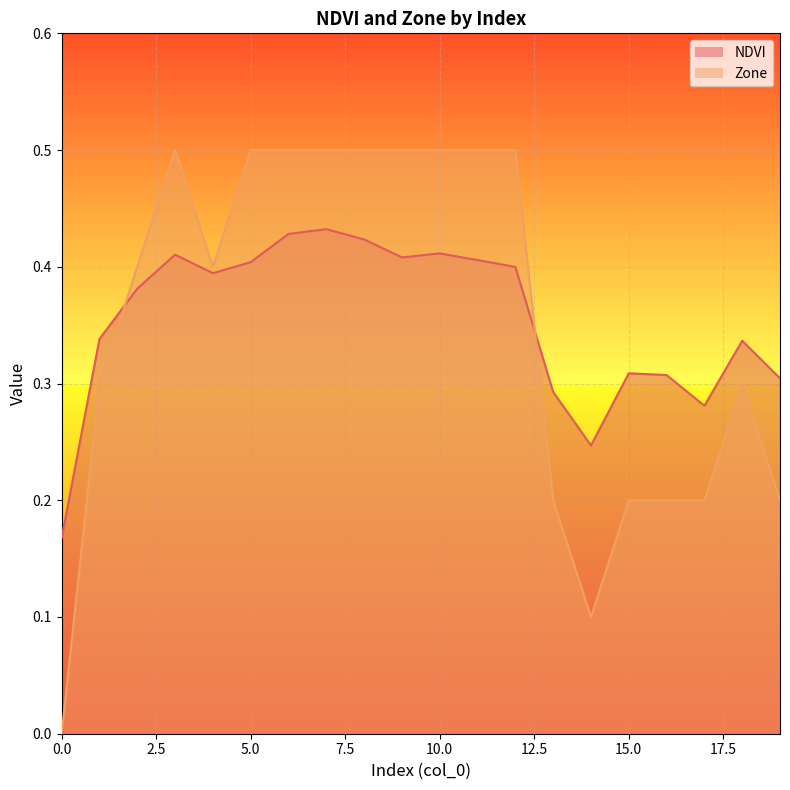

Rank the series at 13 from lowest to highest value.

Zone, NDVI